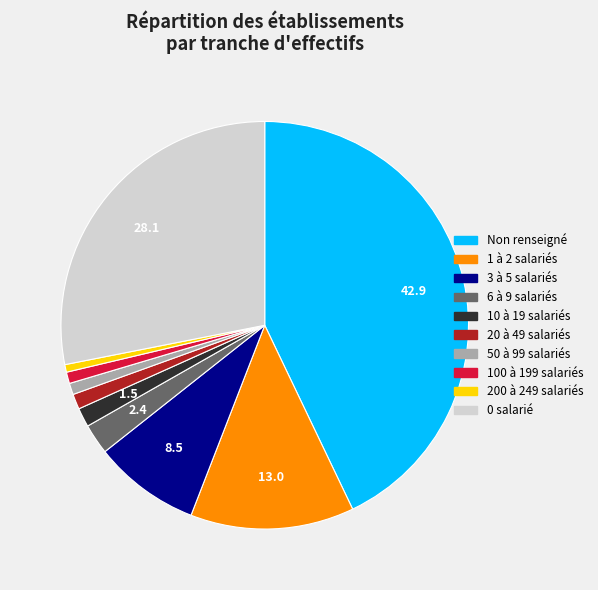

Is there any slice that represents more than half of the pie?

No